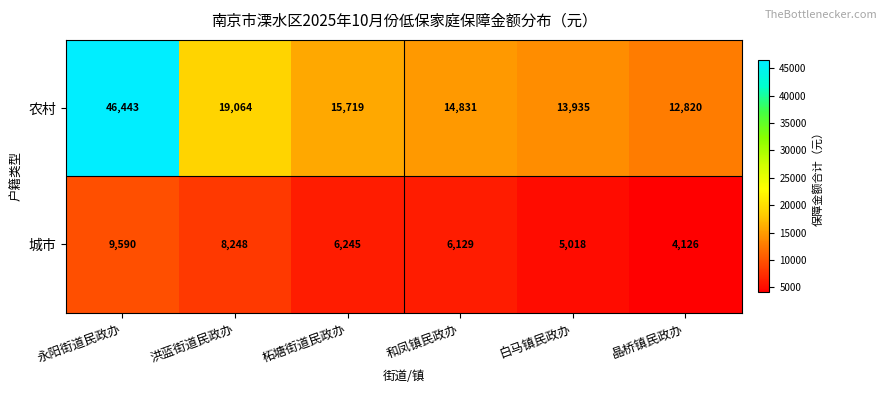

Rank the series by their maximum value, from highest to lowest.

农村, 城市